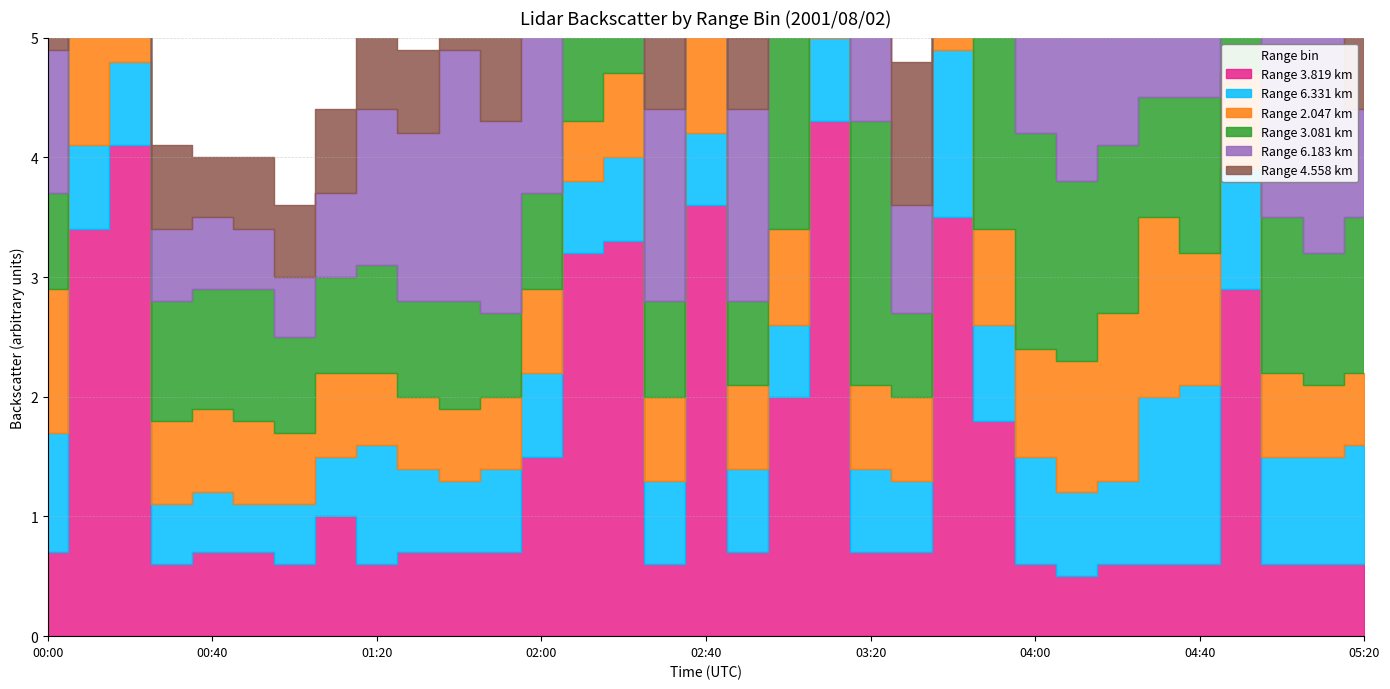

How many lines are shown in the chart?

6